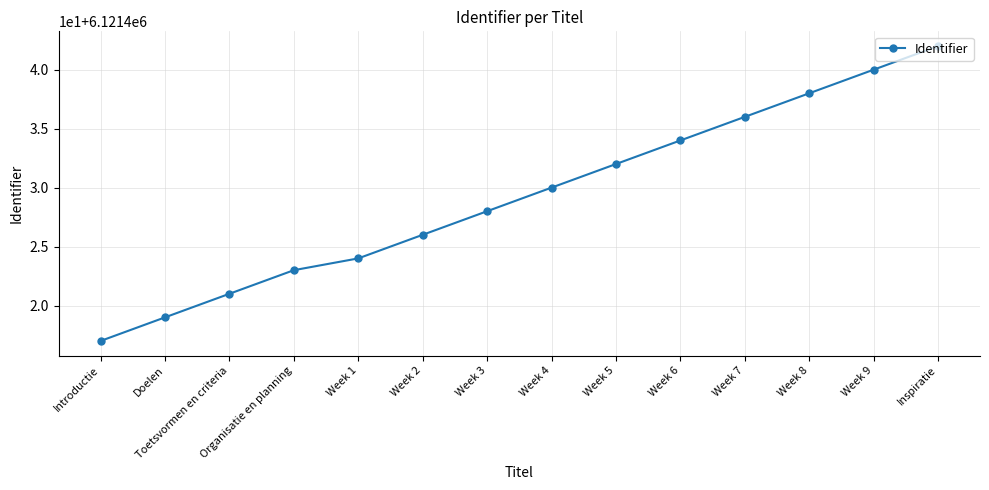

Does the chart have visible grid lines?

Yes